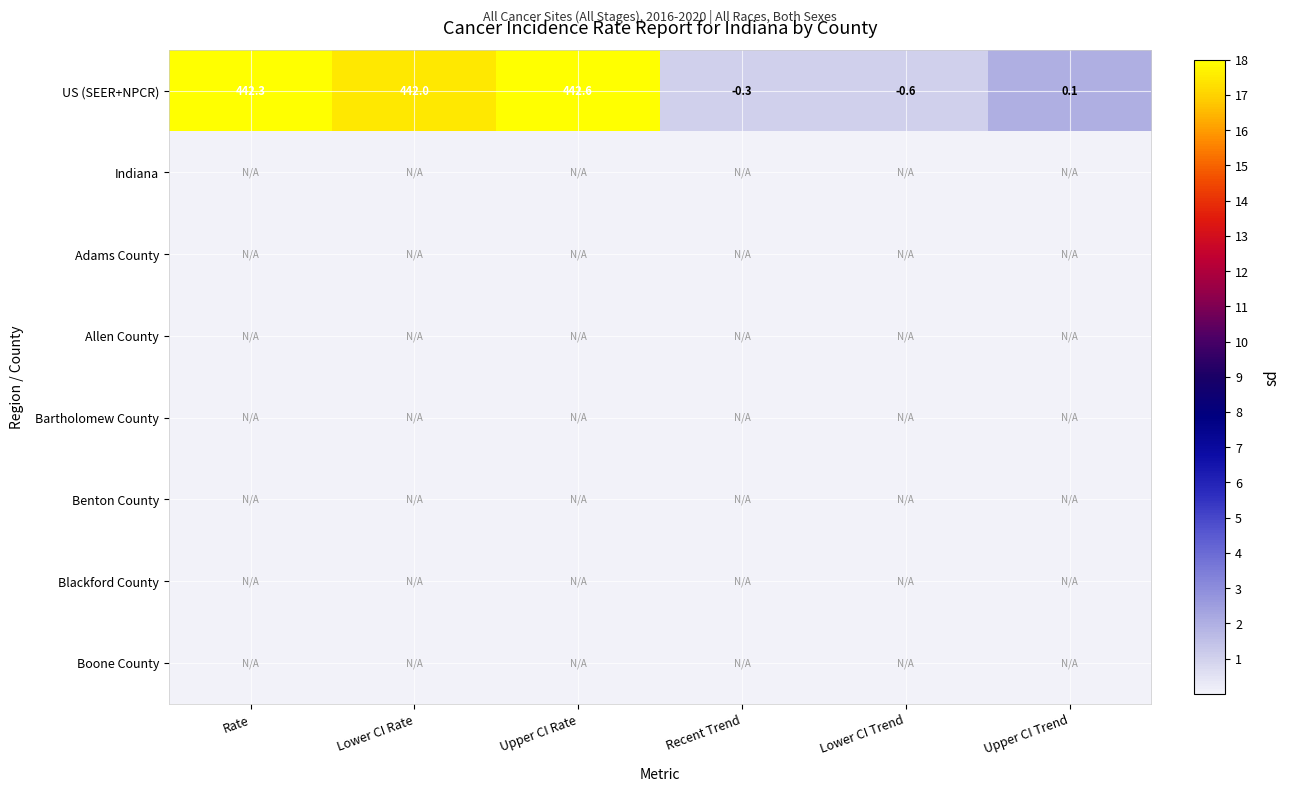

Where does the US (SEER+NPCR) series first go above 442?

Rate